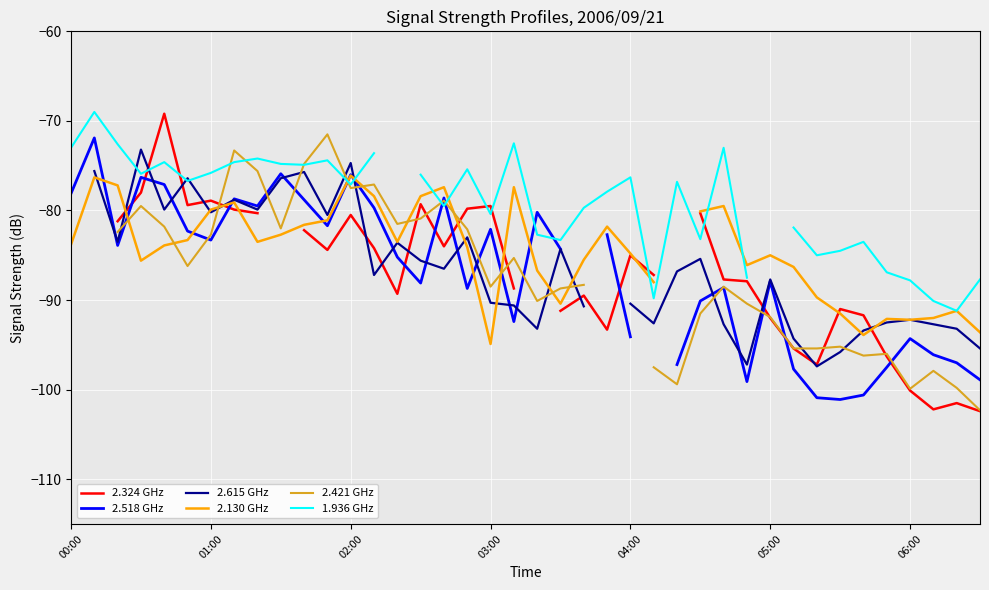

What is the lowest value of the 2.324 GHz series?

-102.4